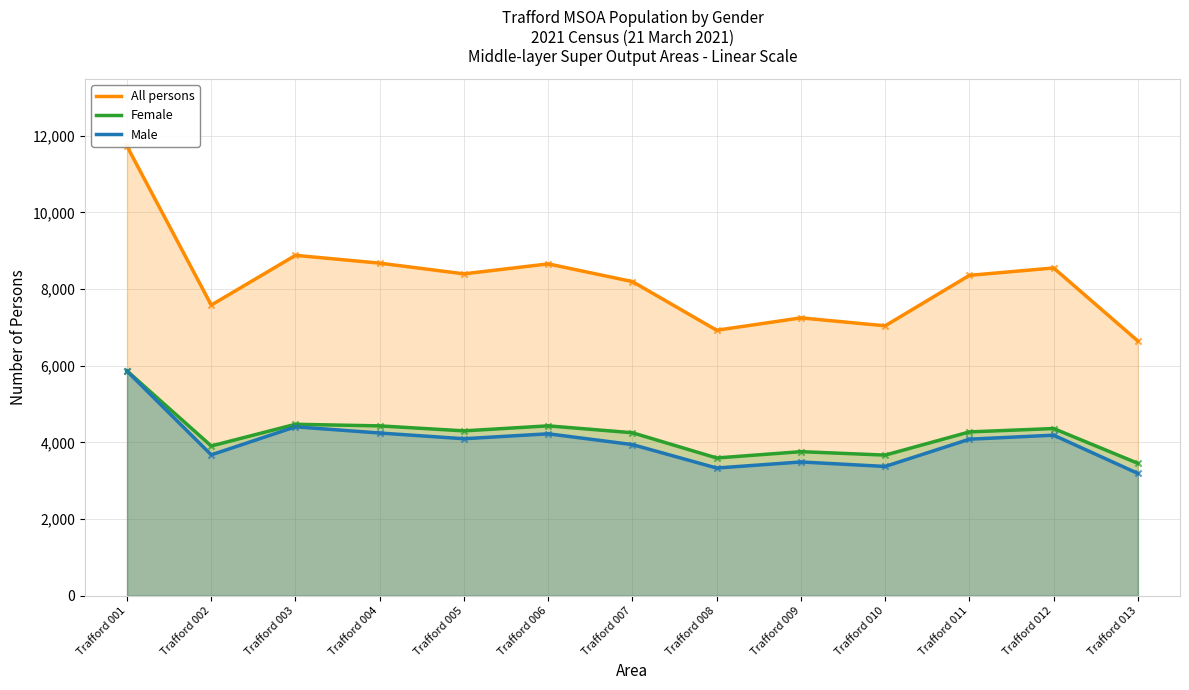

At how many categories does at least one series exceed 6758?

12